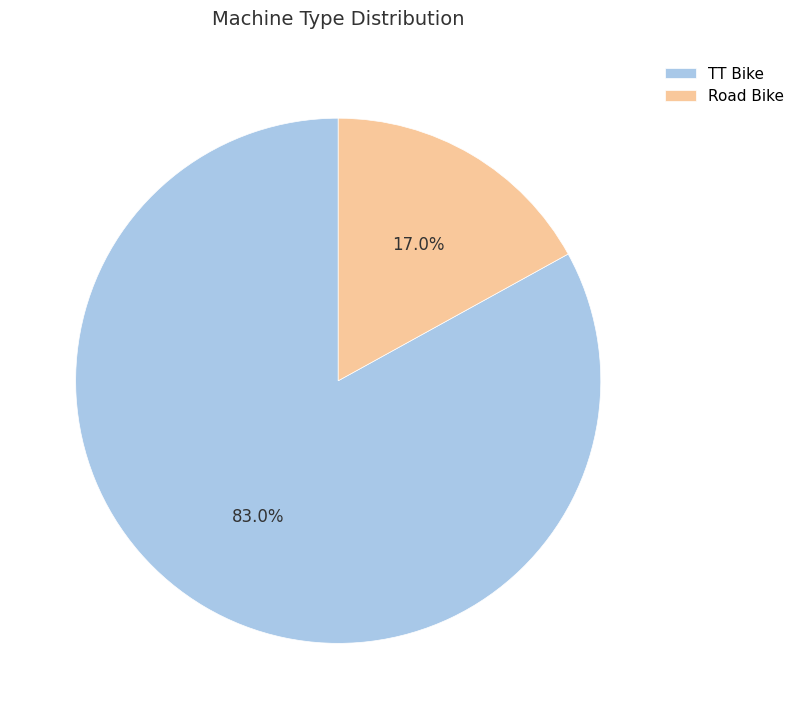

Is there any slice that represents more than half of the pie?

Yes